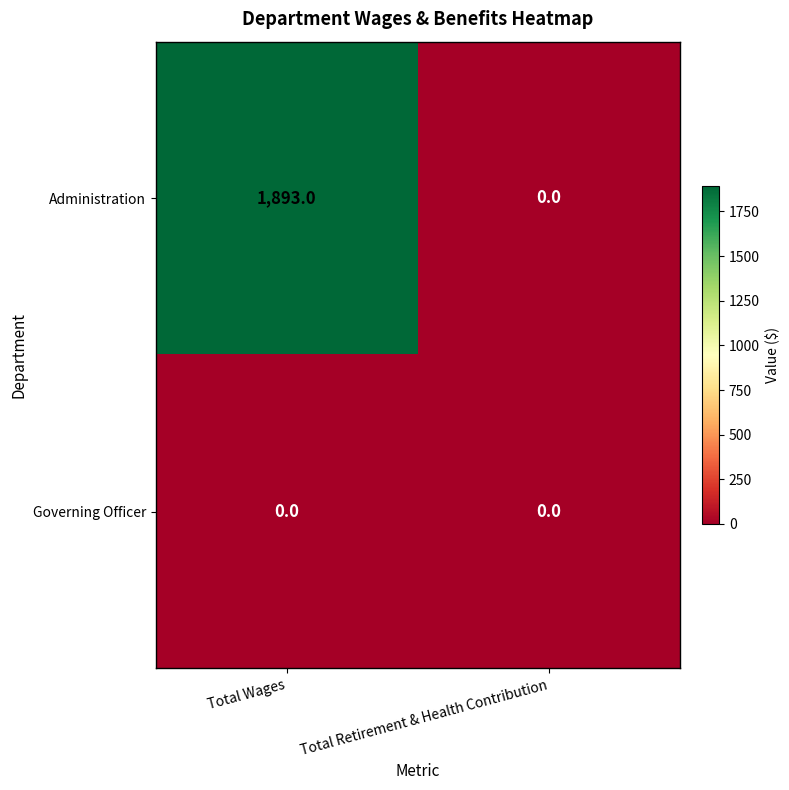

At which category does the chart reach its peak across all series?

Total Wages